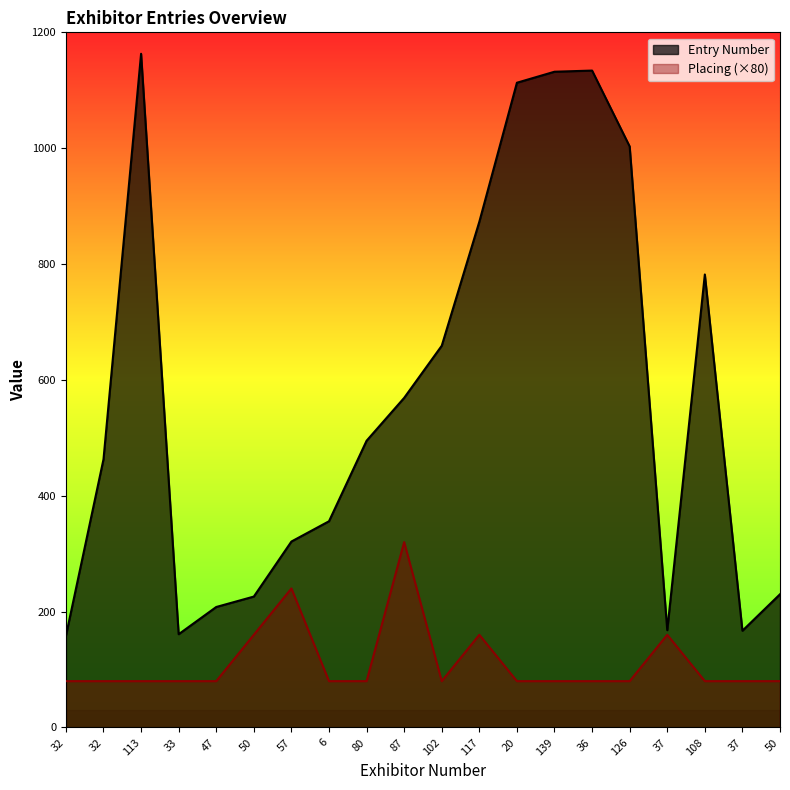

True or false: Placing has a value of 80 at 20.

True